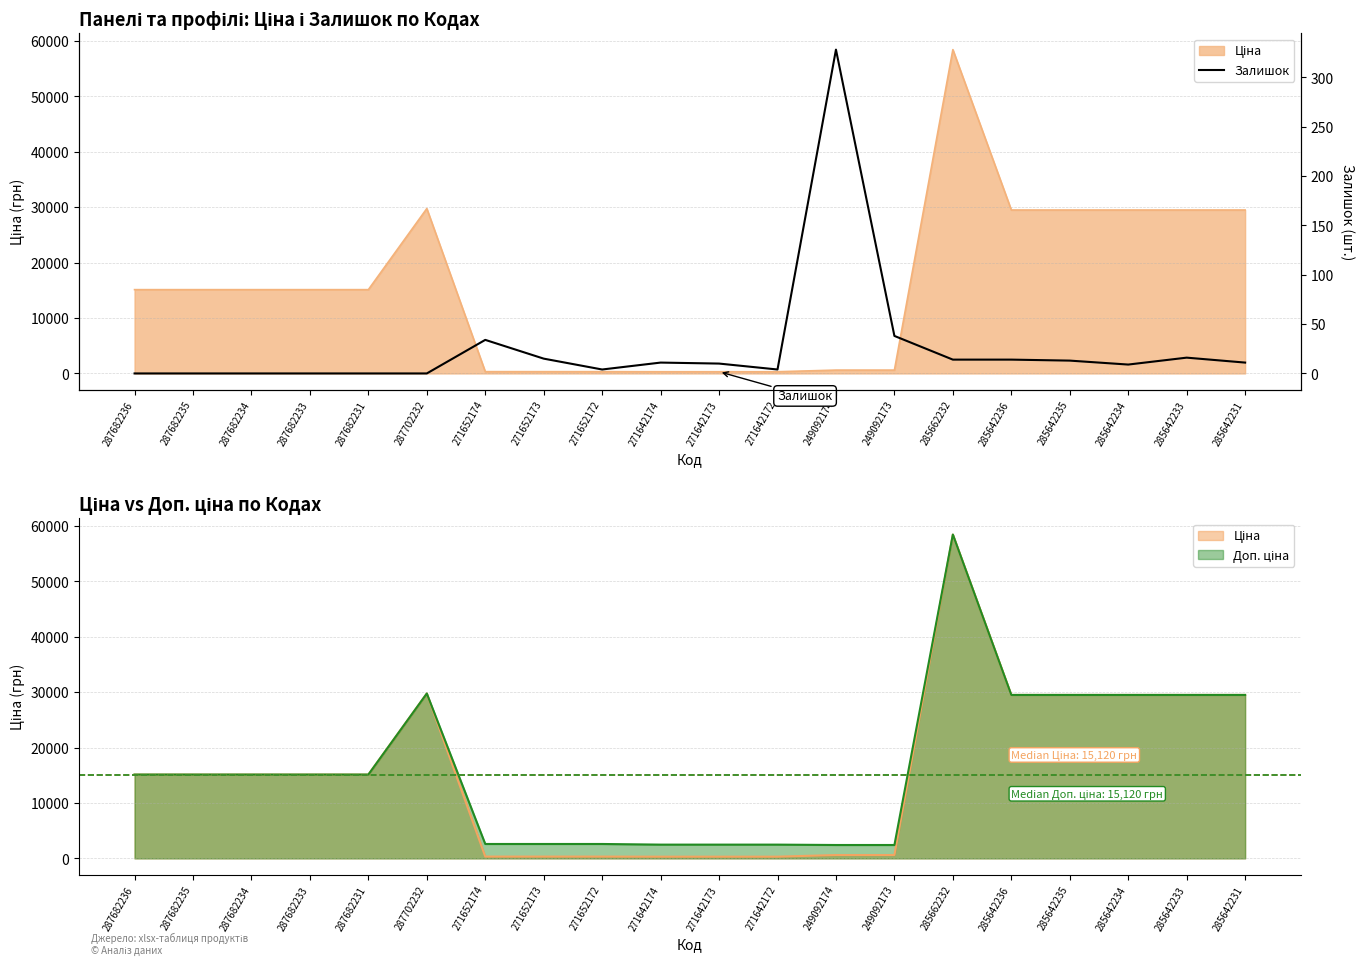

Which category has the lowest value across all series?

287682236